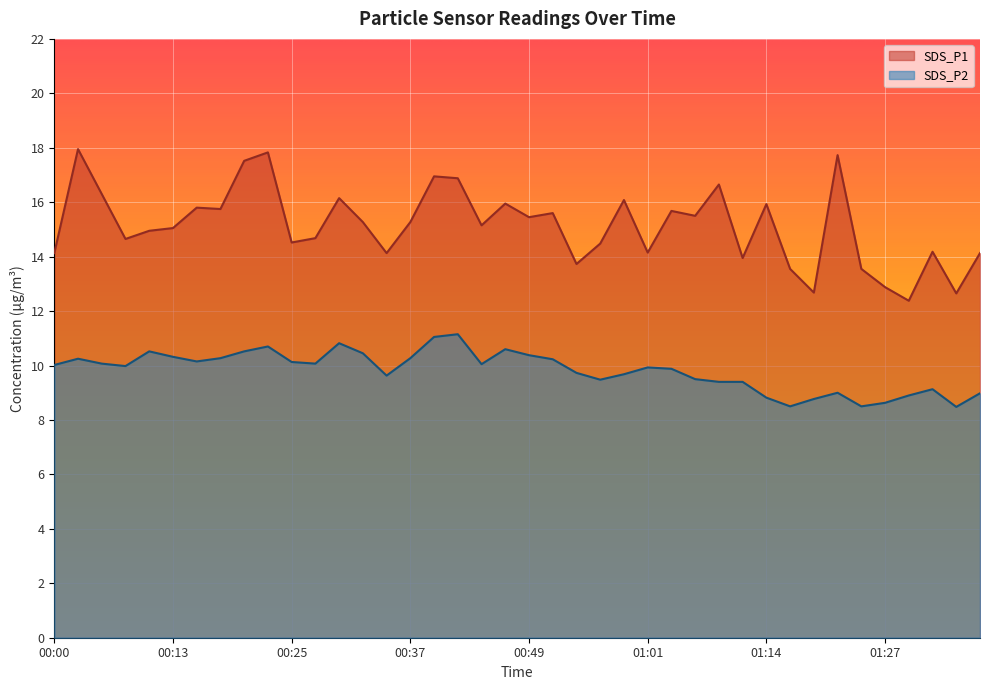

How many lines are shown in the chart?

2